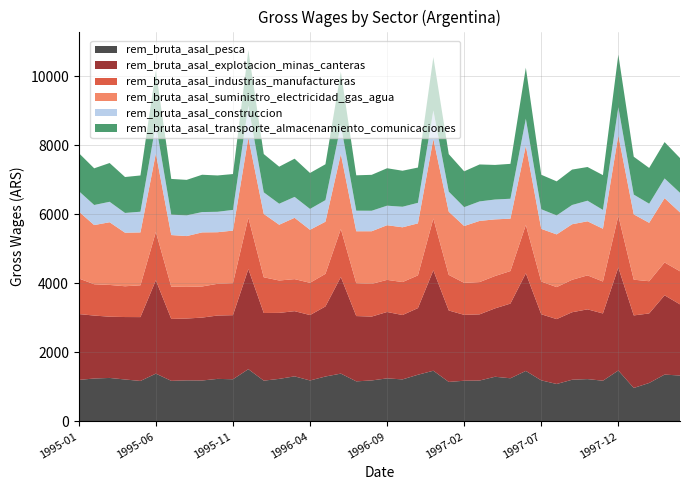

Reading right to left, list all the values displayed in this chart.

rem_bruta_asal_pesca: 1998-04=1331.4	1998-03=1357.7	1998-02=1115.6	1998-01=971.0	1997-12=1476.5	1997-11=1181.0	1997-10=1227.6	1997-09=1208.9	1997-08=1086.0	1997-07=1190.6	1997-06=1464.0	1997-05=1251.5	1997-04=1295.5	1997-03=1185.8	1997-02=1180.0	1997-01=1145.6	1996-12=1469.7	1996-11=1353.7	1996-10=1218.7	1996-09=1248.5	1996-08=1188.5	1996-07=1162.4	1996-06=1386.1	1996-05=1302.7	1996-04=1187.7	1996-03=1306.9	1996-02=1234.1	1996-01=1182.4	1995-12=1514.6	1995-11=1222.8	1995-10=1233.8	1995-09=1187.0	1995-08=1190.5	1995-07=1176.8	1995-06=1385.9	1995-05=1174.0	1995-04=1216.1	1995-03=1261.0	1995-02=1244.7	1995-01=1203.5
rem_bruta_asal_explotacion_minas_canteras: 1998-04=2059.1	1998-03=2295.3	1998-02=2012.8	1998-01=2099.7	1997-12=2981.1	1997-11=1946.3	1997-10=2019.1	1997-09=1953.7	1997-08=1878.0	1997-07=1913.3	1997-06=2825.8	1997-05=2162.1	1997-04=1979.1	1997-03=1915.5	1997-02=1906.9	1997-01=2068.0	1996-12=2905.5	1996-11=1929.2	1996-10=1863.1	1996-09=1921.8	1996-08=1848.7	1996-07=1889.8	1996-06=2796.2	1996-05=2027.8	1996-04=1893.7	1996-03=1886.8	1996-02=1910.4	1996-01=1958.5	1995-12=2897.3	1995-11=1854.9	1995-10=1834.0	1995-09=1820.7	1995-08=1790.3	1995-07=1792.5	1995-06=2701.8	1995-05=1848.2	1995-04=1807.9	1995-03=1772.6	1995-02=1822.0	1995-01=1907.0
rem_bruta_asal_industrias_manufactureras: 1998-04=957.7	1998-03=950.7	1998-02=932.2	1998-01=1034.6	1997-12=1494.0	1997-11=925.4	1997-10=983.6	1997-09=939.4	1997-08=926.3	1997-07=947.2	1997-06=1398.8	1997-05=941.4	1997-04=936.5	1997-03=934.6	1997-02=926.4	1997-01=1030.6	1996-12=1499.0	1996-11=947.0	1996-10=954.8	1996-09=929.5	1996-08=946.3	1996-07=951.4	1996-06=1389.1	1996-05=943.5	1996-04=933.6	1996-03=927.5	1996-02=937.3	1996-01=1033.8	1995-12=1486.7	1995-11=926.4	1995-10=918.2	1995-09=900.5	1995-08=916.8	1995-07=934.1	1995-06=1398.4	1995-05=920.4	1995-04=891.0	1995-03=919.4	1995-02=905.9	1995-01=1030.2
rem_bruta_asal_suministro_electricidad_gas_agua: 1998-04=1704.5	1998-03=1861.9	1998-02=1690.5	1998-01=1891.4	1997-12=2332.8	1997-11=1527.4	1997-10=1565.0	1997-09=1607.8	1997-08=1525.7	1997-07=1524.5	1997-06=2294.6	1997-05=1516.4	1997-04=1640.1	1997-03=1770.2	1997-02=1645.8	1997-01=1829.2	1996-12=2303.8	1996-11=1505.7	1996-10=1585.0	1996-09=1582.2	1996-08=1523.7	1996-07=1503.2	1996-06=2171.8	1996-05=1509.0	1996-04=1534.6	1996-03=1775.3	1996-02=1613.8	1996-01=1834.2	1995-12=2317.6	1995-11=1522.0	1995-10=1492.8	1995-09=1565.7	1995-08=1470.0	1995-07=1493.6	1995-06=2274.0	1995-05=1530.6	1995-04=1550.2	1995-03=1815.0	1995-02=1713.5	1995-01=1937.9
rem_bruta_asal_construccion: 1998-04=567.0	1998-03=570.3	1998-02=553.0	1998-01=571.6	1997-12=813.6	1997-11=545.4	1997-10=596.3	1997-09=557.2	1997-08=549.1	1997-07=568.5	1997-06=780.8	1997-05=576.9	1997-04=574.8	1997-03=564.6	1997-02=545.1	1997-01=580.4	1996-12=827.3	1996-11=594.7	1996-10=594.9	1996-09=565.3	1996-08=593.4	1996-07=595.5	1996-06=843.8	1996-05=624.4	1996-04=603.6	1996-03=605.2	1996-02=608.3	1996-01=624.2	1995-12=922.2	1995-11=598.8	1995-10=591.5	1995-09=588.8	1995-08=599.5	1995-07=589.6	1995-06=845.7	1995-05=599.5	1995-04=571.9	1995-03=592.1	1995-02=581.2	1995-01=591.6
rem_bruta_asal_transporte_almacenamiento_comunicaciones: 1998-04=1006.6	1998-03=1052.4	1998-02=1035.4	1998-01=1096.1	1997-12=1521.6	1997-11=1006.8	1997-10=975.4	1997-09=1025.2	1997-08=986.4	1997-07=998.5	1997-06=1476.6	1997-05=1010.1	1997-04=1001.1	1997-03=1069.8	1997-02=1037.6	1997-01=1086.3	1996-12=1542.6	1996-11=1020.9	1996-10=1042.6	1996-09=1083.8	1996-08=1039.8	1996-07=1024.2	1996-06=1535.4	1996-05=1038.5	1996-04=1040.8	1996-03=1106.1	1996-02=1072.8	1996-01=1108.6	1995-12=1611.9	1995-11=1038.1	1995-10=1051.5	1995-09=1080.4	1995-08=1027.6	1995-07=1035.4	1995-06=1550.3	1995-05=1049.4	1995-04=1040.0	1995-03=1122.3	1995-02=1061.8	1995-01=1101.3